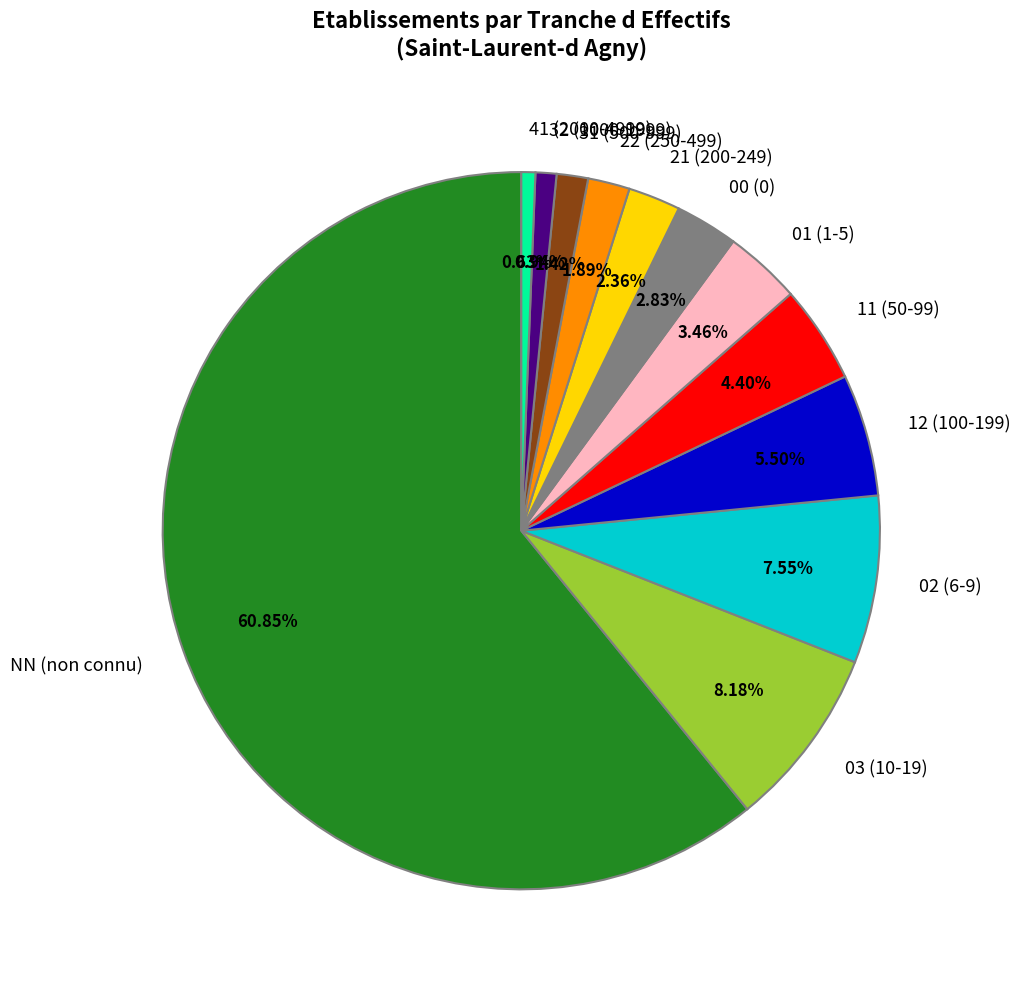

To the nearest percent, what percentage of the pie is NN?

61%